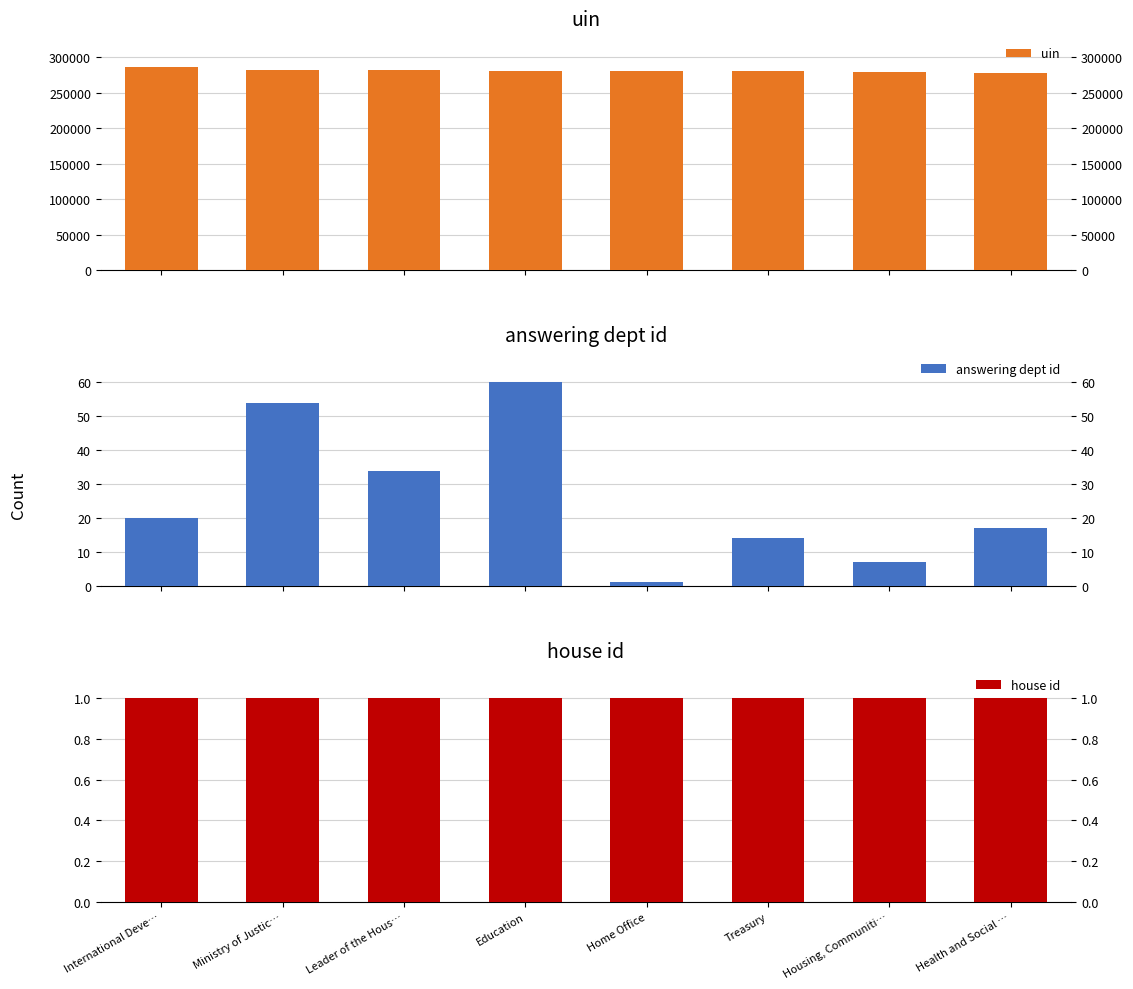

Reading right to left, list all the values displayed in this chart.

uin: 277857	278615	280460	280450	280408	282600	282466	286874
answering dept id: 17	7	14	1	60	34	54	20
house id: 1	1	1	1	1	1	1	1